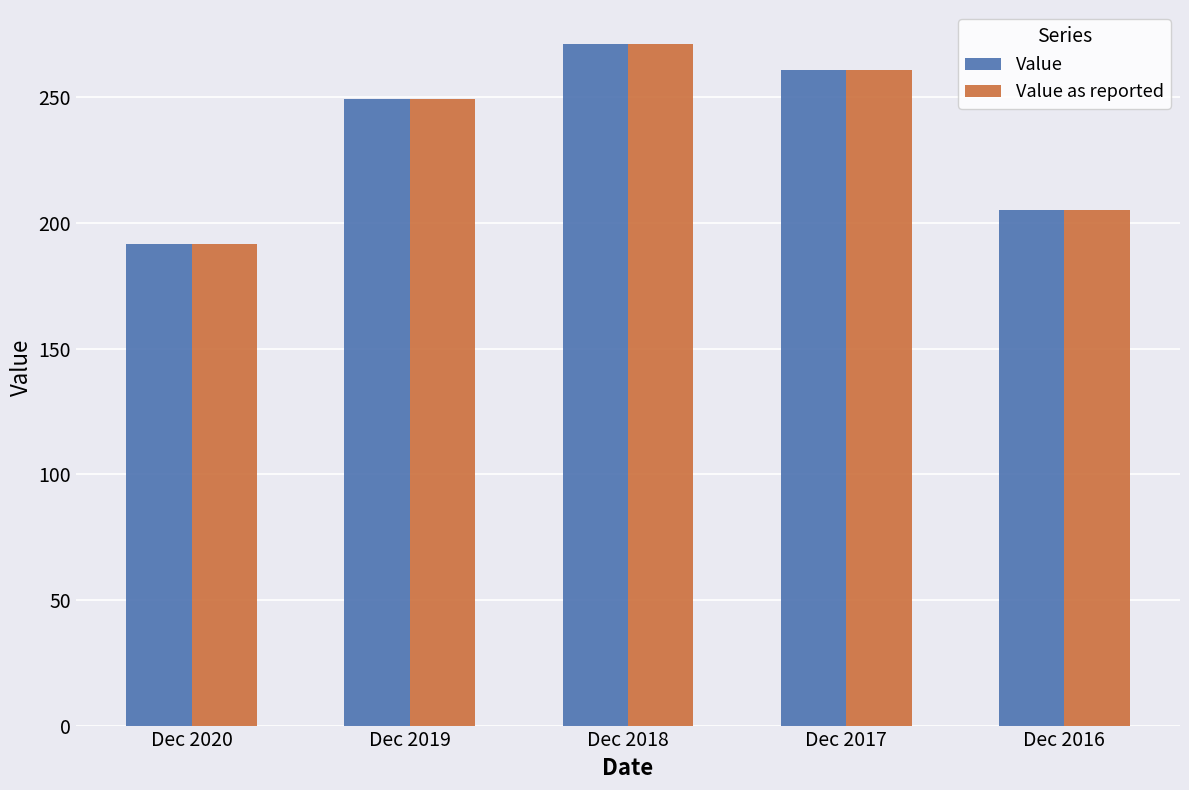

What is the approximate value of Value at Dec 2016?

205.3